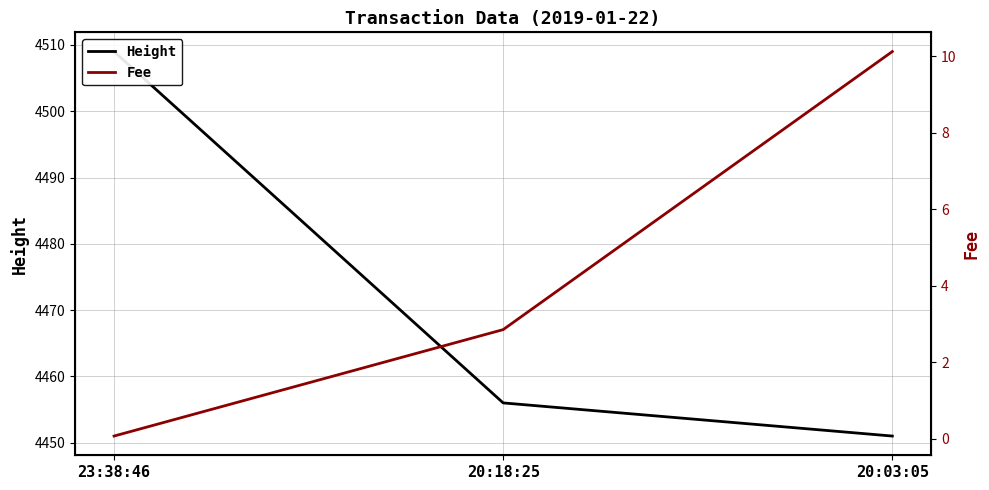

At which category is the sum across all series the highest?

23:38:46